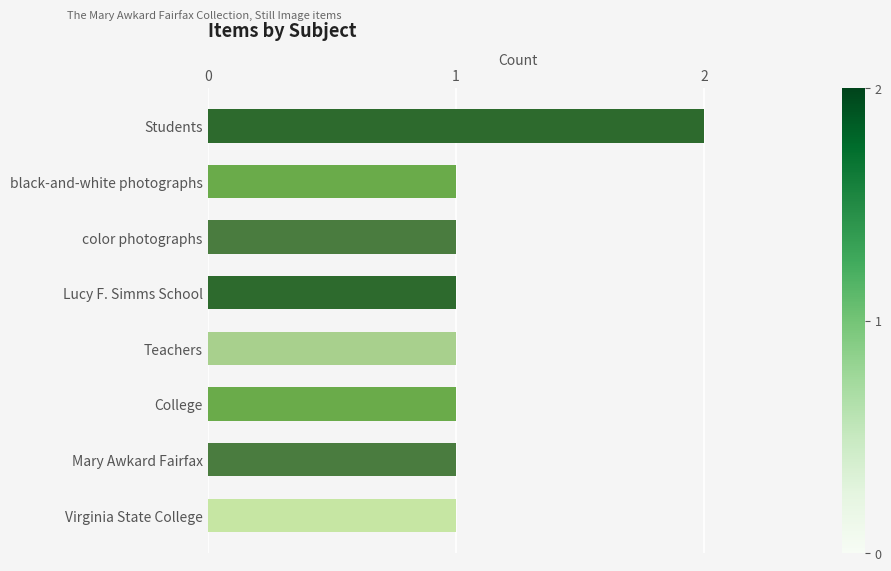

What is the label of the 8th bar from the top?

Virginia State College